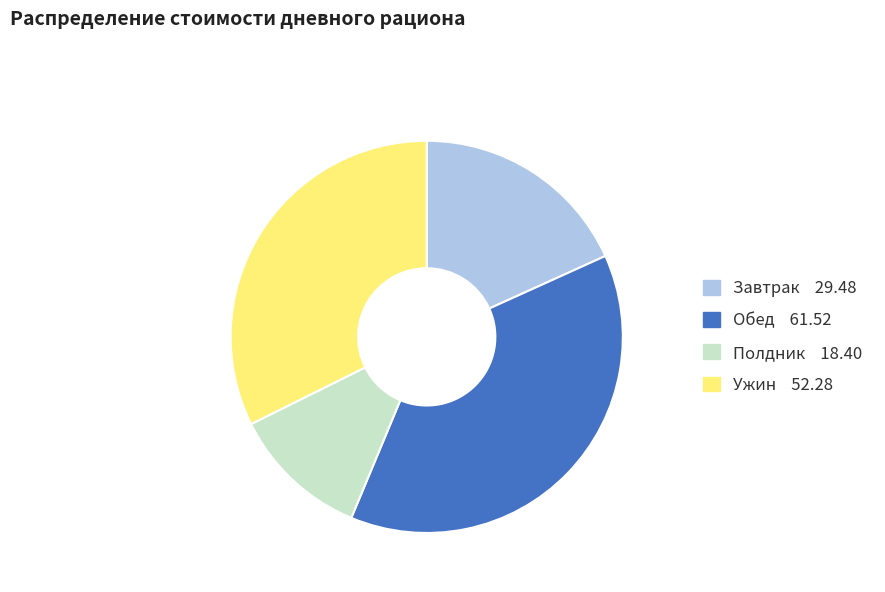

How many segments does this pie chart have?

4